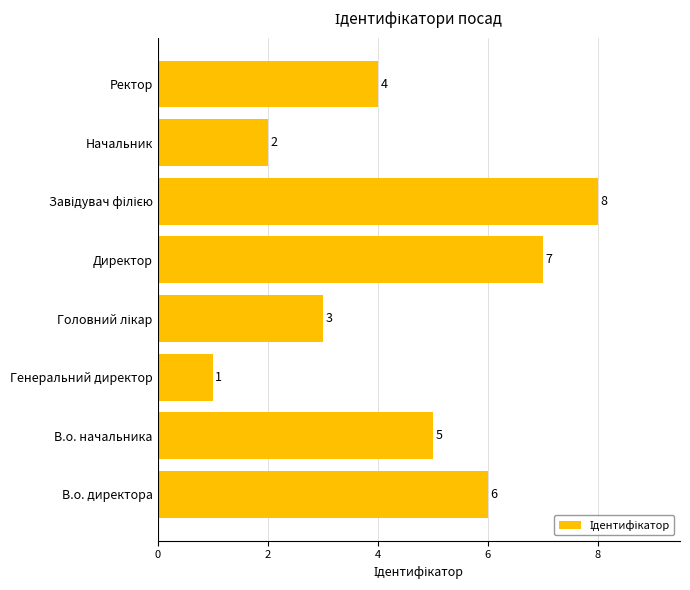

How many data points does each series have?

8